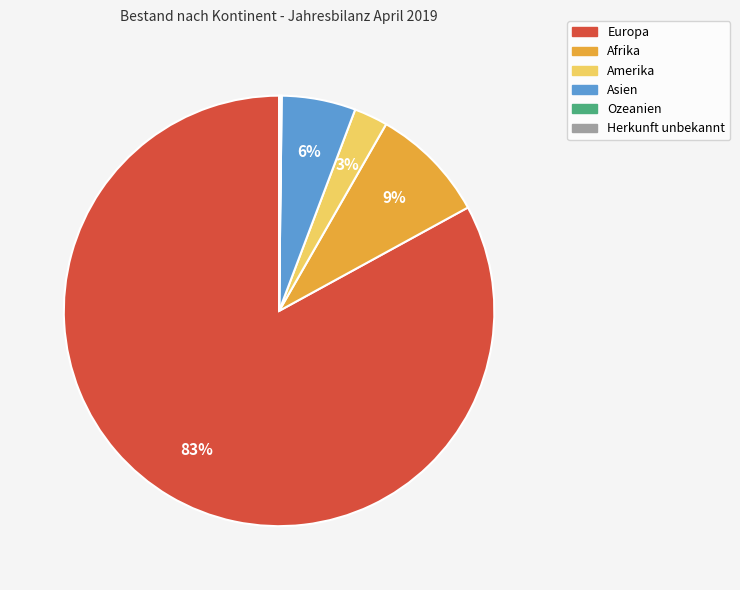

Which slice is the largest?

Europa